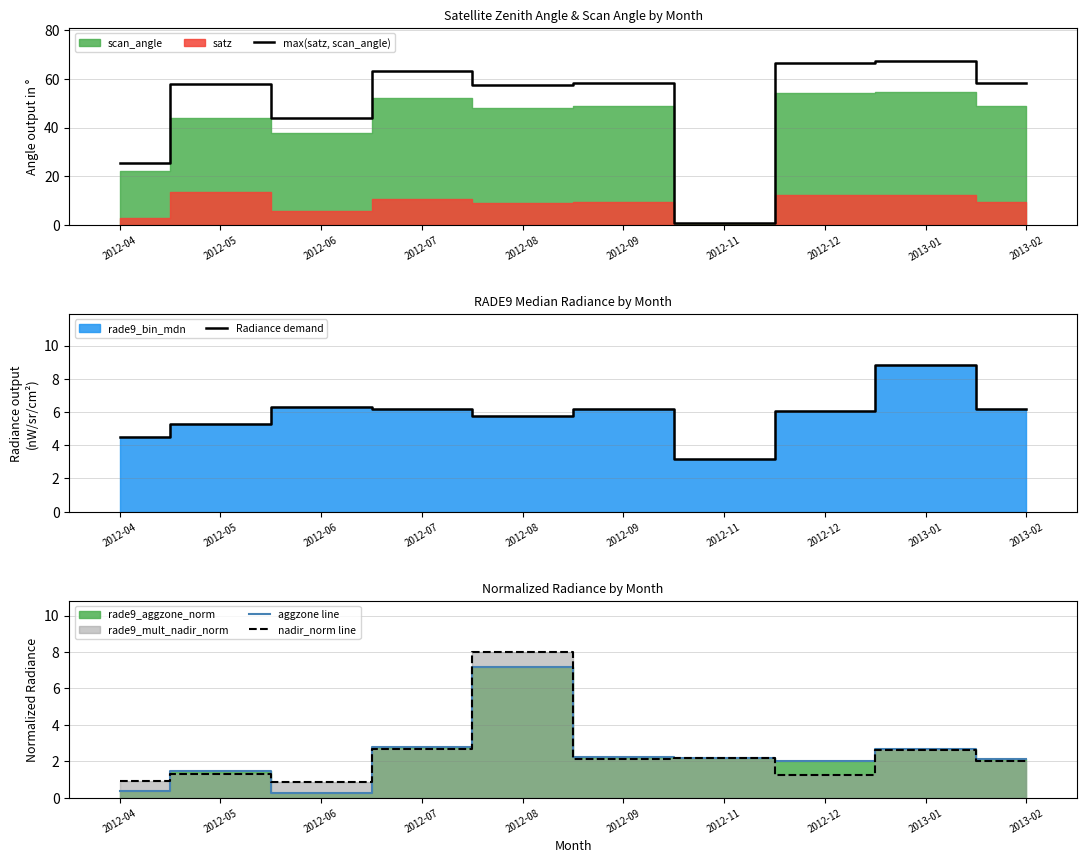

Between which two adjacent categories do aggzone line and Radiance demand first intersect?

2012-07 and 2012-08